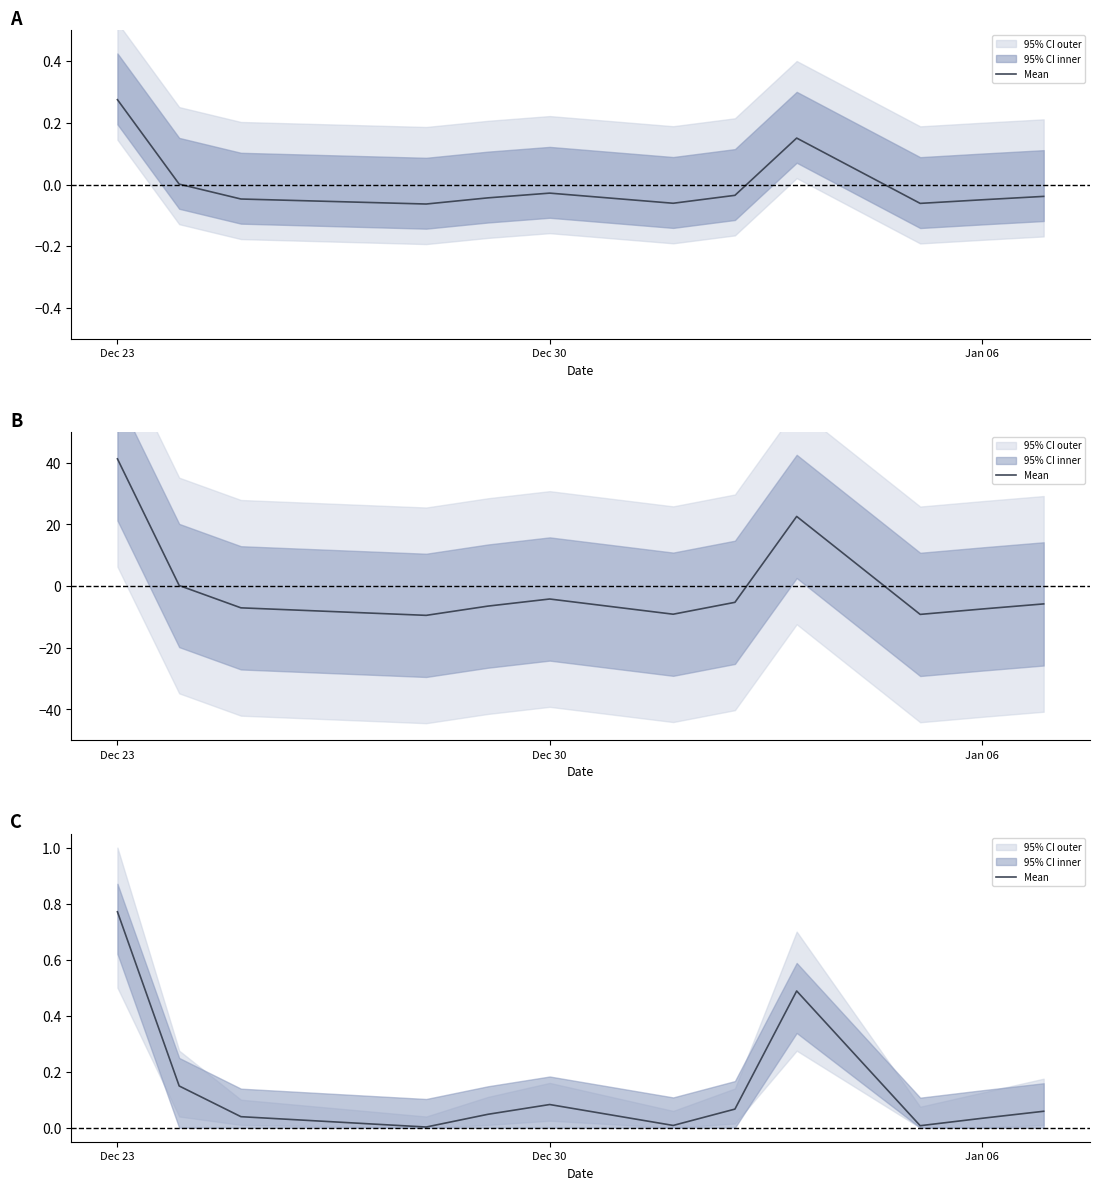

Does the chart have visible grid lines?

No